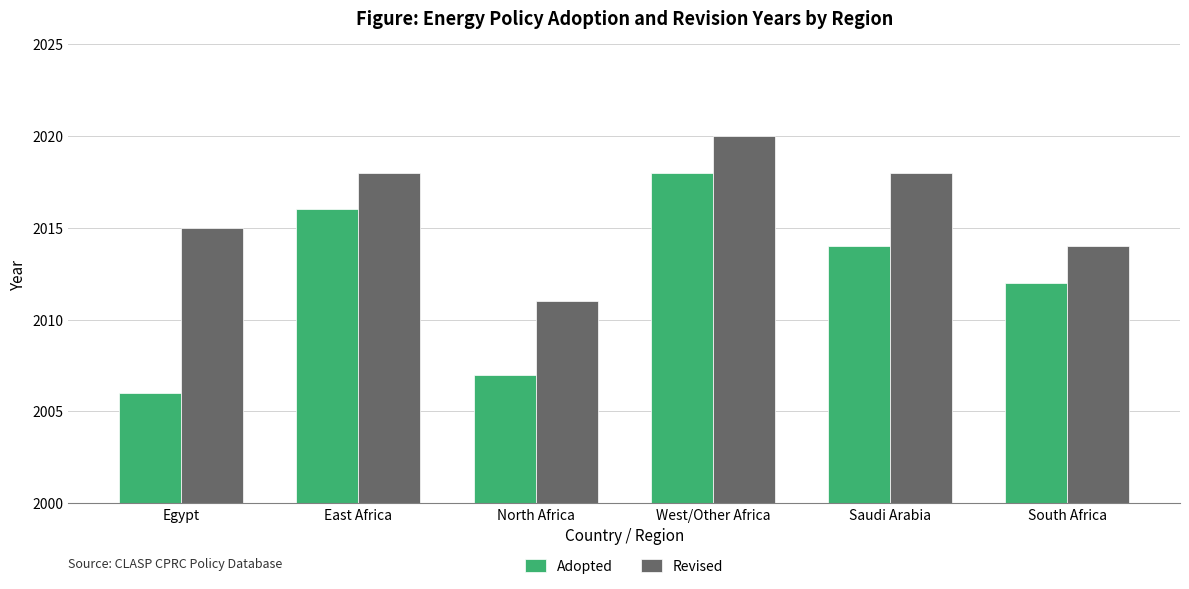

Reading right to left, extract all data points from this chart.

Adopted: 2012	2014	2018	2007	2016	2006
Revised: 2014	2018	2020	2011	2018	2015